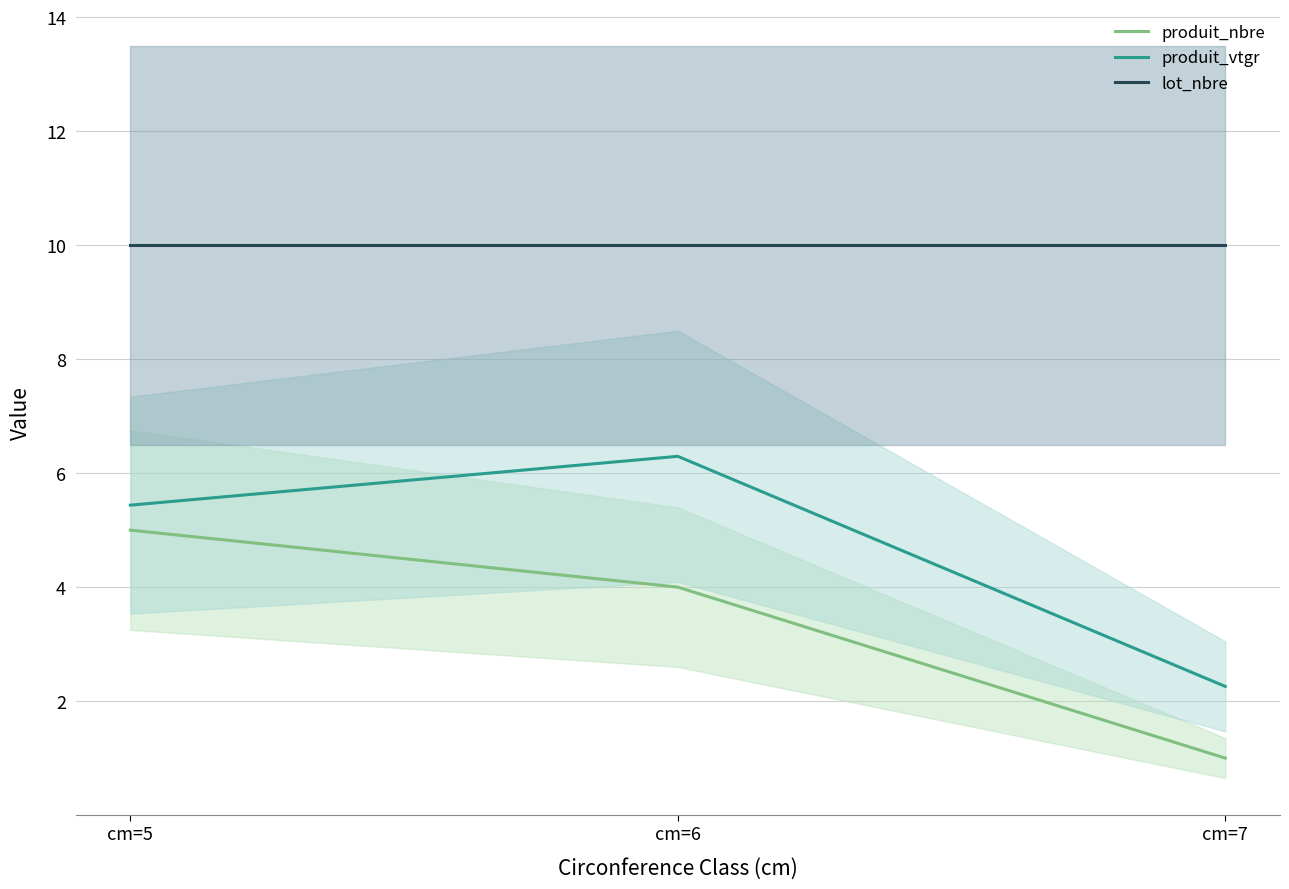

What is the total value across all series at cm=7?

13.3